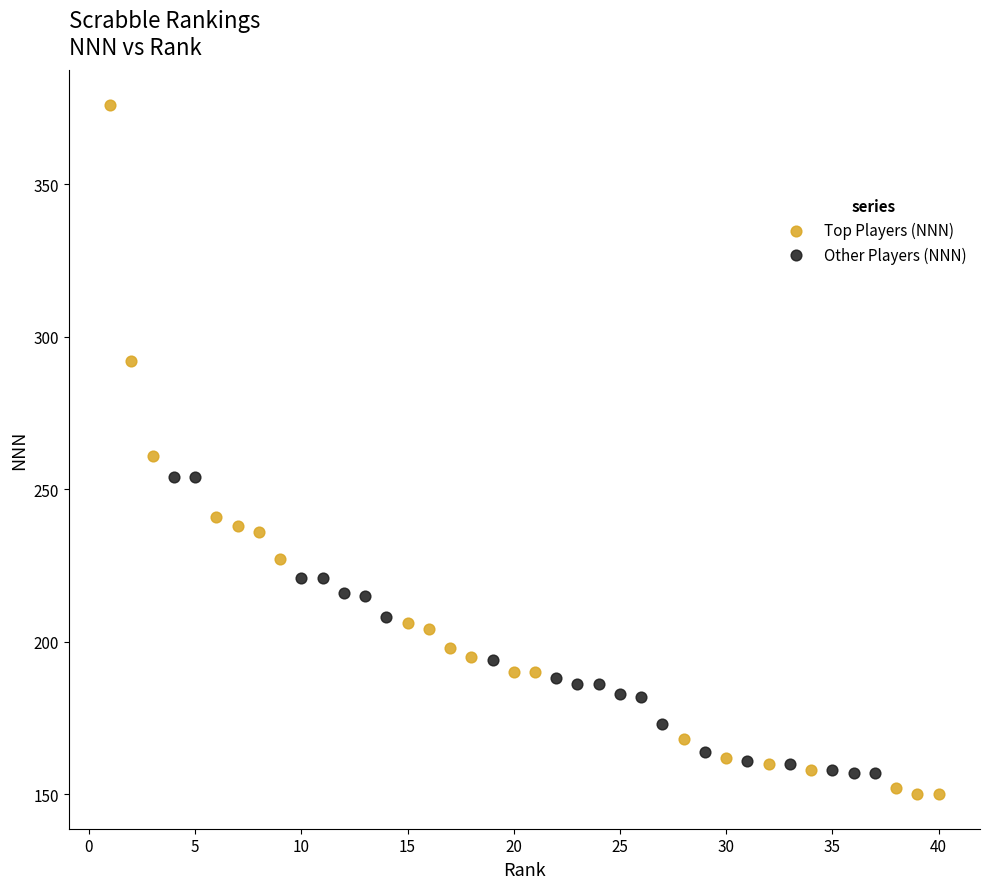

Which series has the largest Y range (max minus min)?

Top Players (NNN)